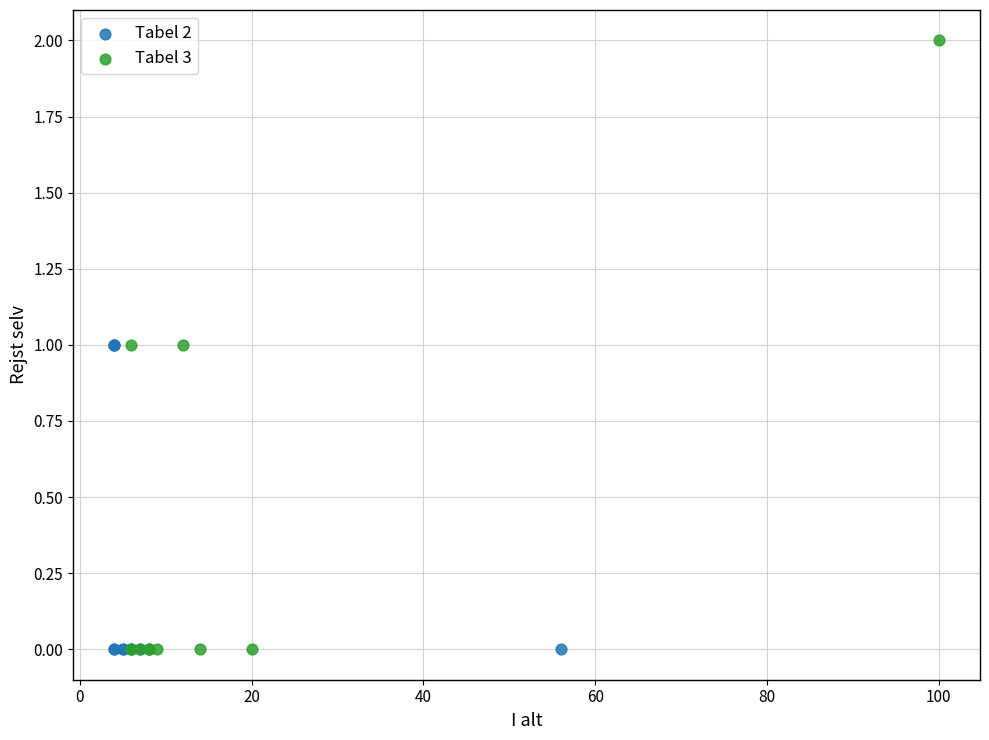

Which series reaches the maximum Y coordinate?

Tabel 3